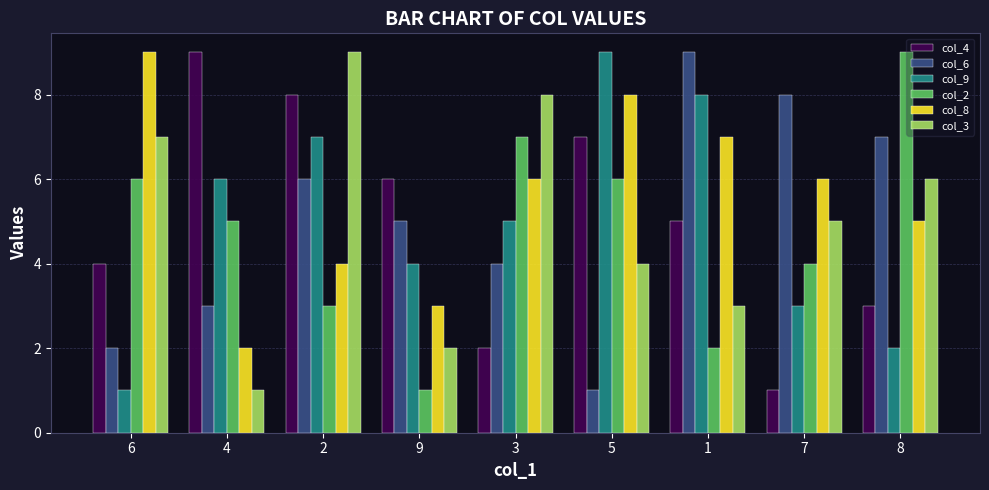

Count the col_6 values in the range 3 to 7.

5